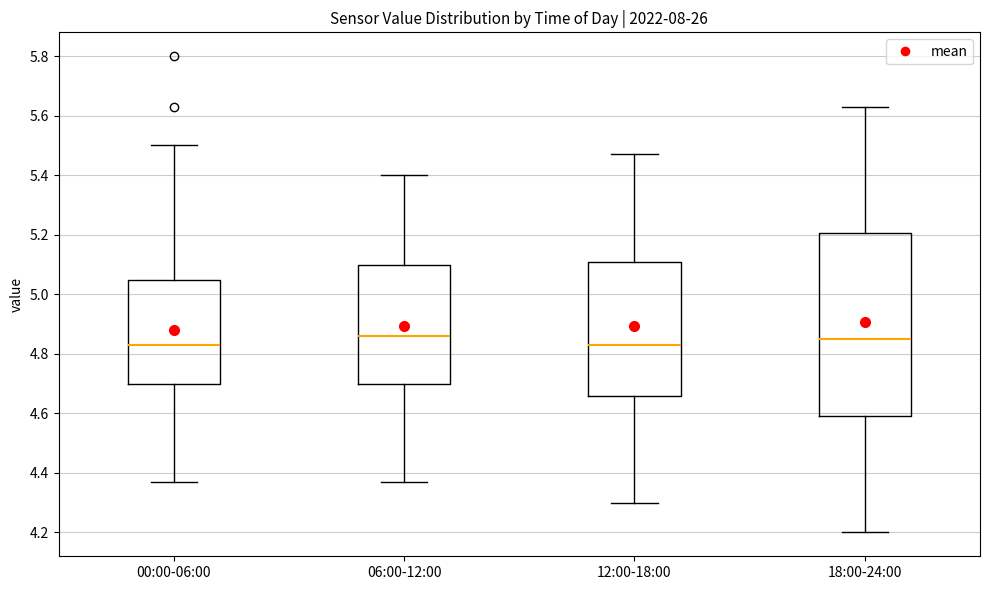

Reading left to right, transcribe this box plot: for each box, give where its median line is, the range the box spans, and where its two whiskers end, as read against the y-axis. The values are not printed on the chart, so give them approximately, as read against the axis.

00:00-06:00: median 4.84, box 4.70 to 5.04, whiskers 4.38 to 5.50
06:00-12:00: median 4.86, box 4.70 to 5.10, whiskers 4.38 to 5.40
12:00-18:00: median 4.84, box 4.66 to 5.10, whiskers 4.30 to 5.48
18:00-24:00: median 4.86, box 4.60 to 5.20, whiskers 4.20 to 5.64